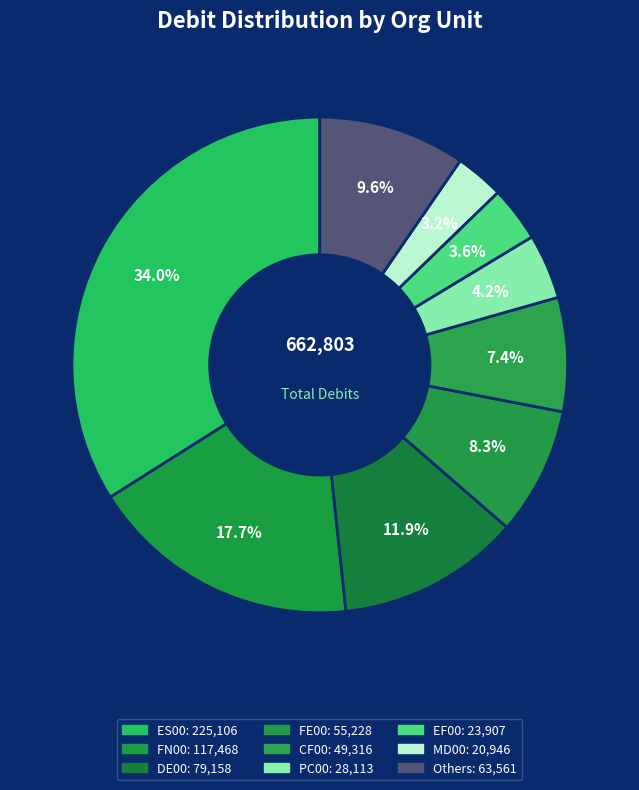

How many slices are in this pie chart?

9